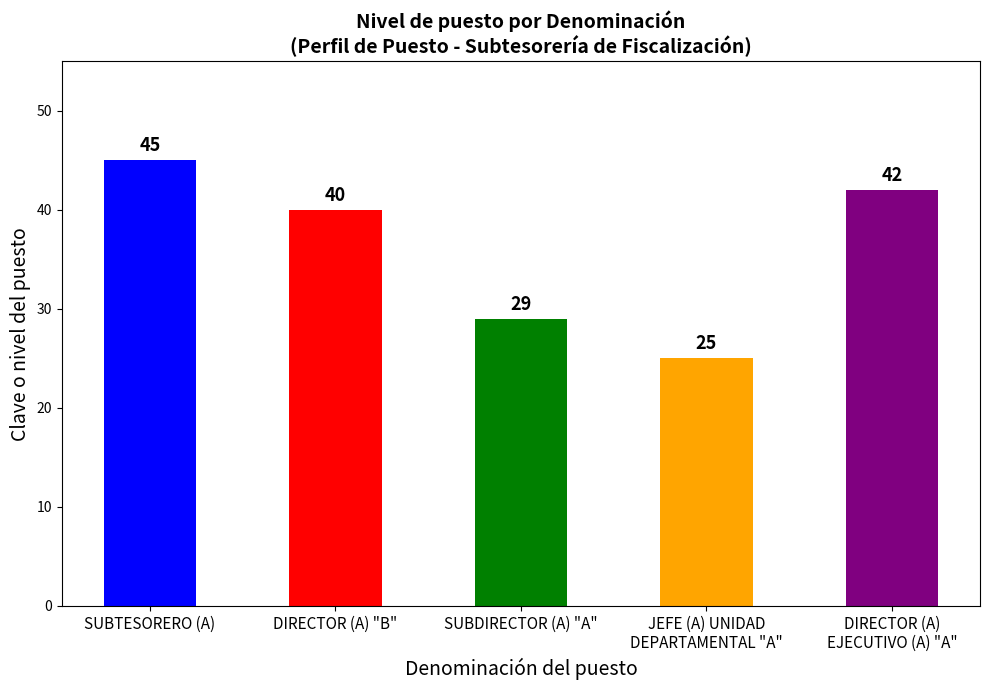

What position from the right is JEFE (A) UNIDAD
DEPARTAMENTAL "A"?

2